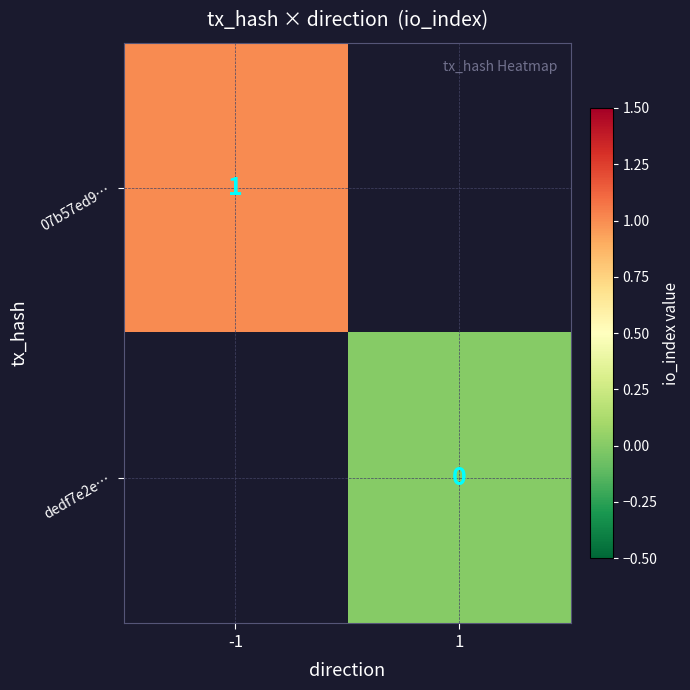

At how many categories does at least one series exceed 0?

1